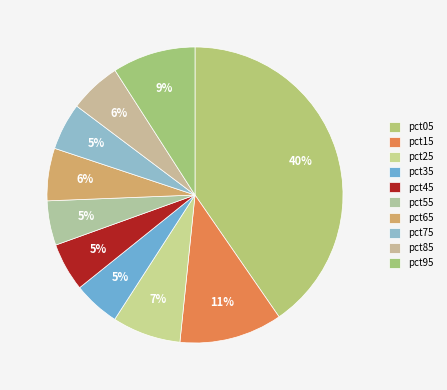

Count the number of slices in the pie.

10